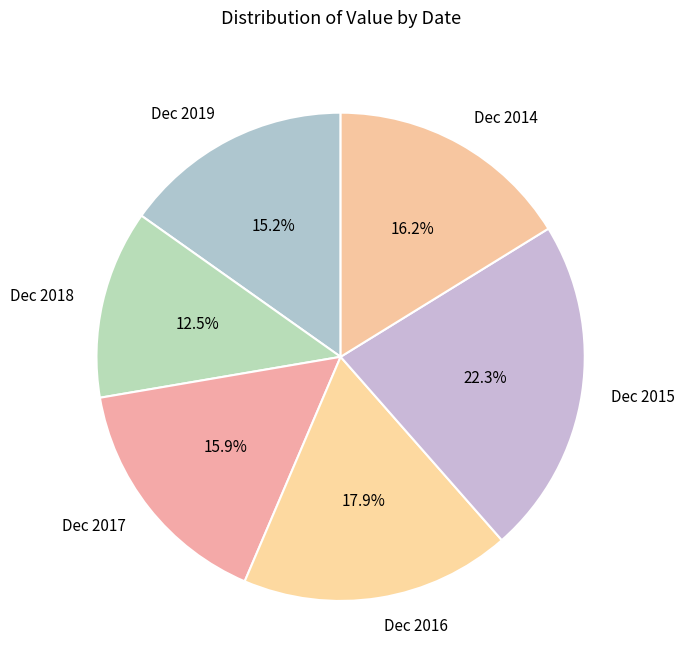

What is the largest slice in the pie chart?

Dec 2015